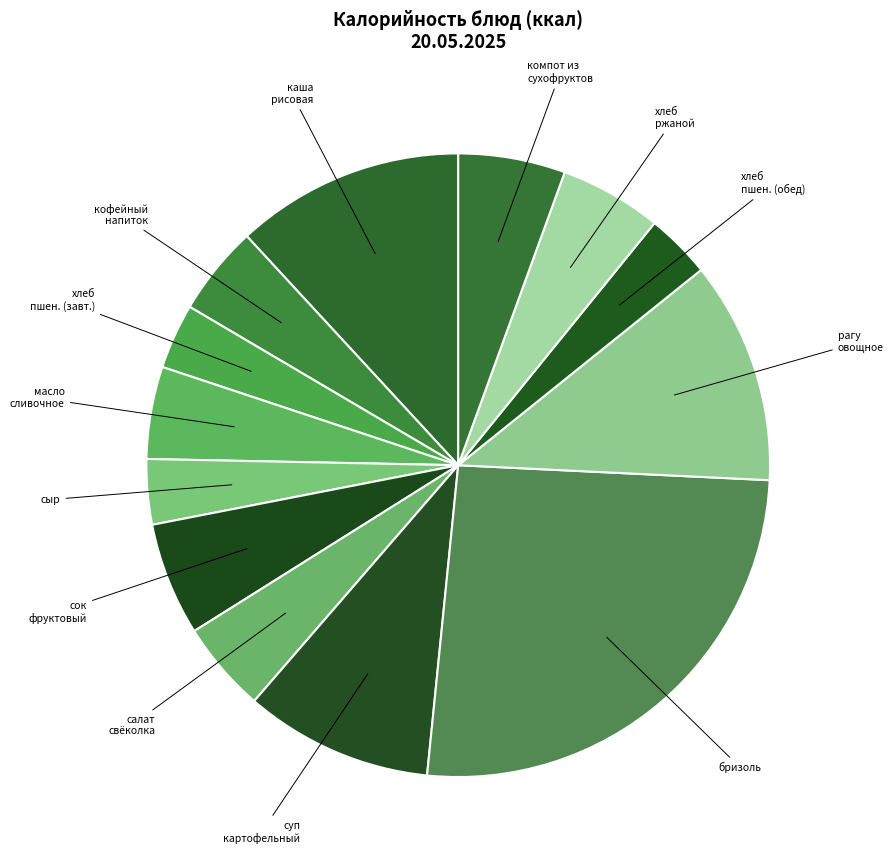

Count the number of slices in the pie.

13